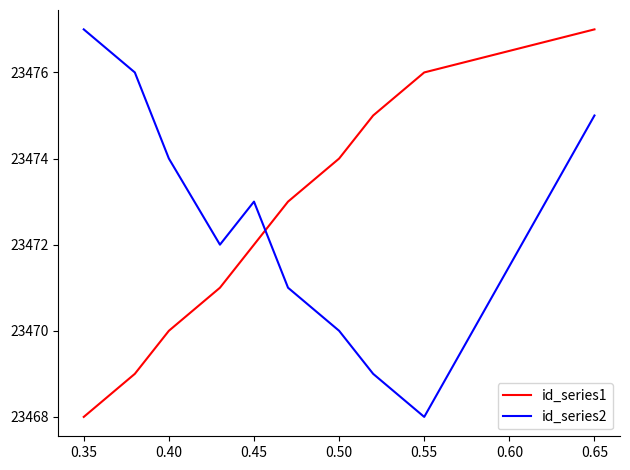

How many intersections are there between id_series2 and id_series1?

1